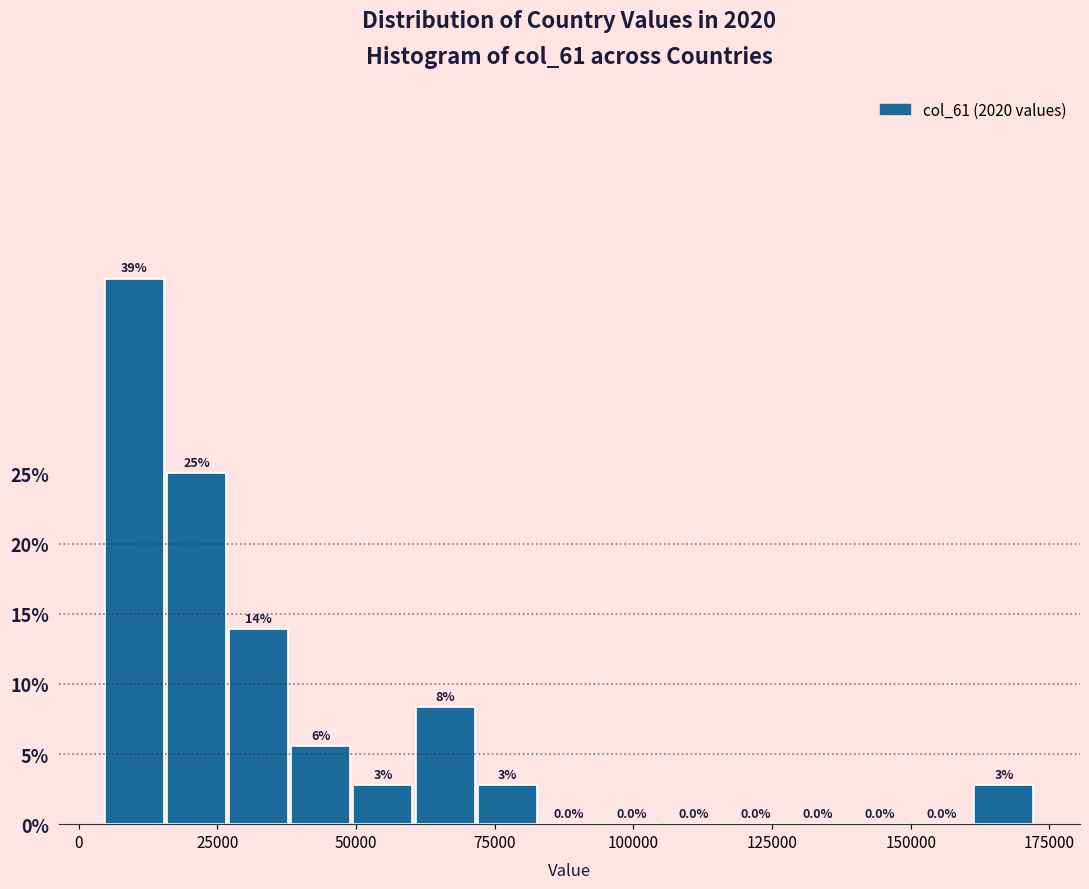

Read against the x-axis, roughly where is the centre of the tallest bar?

10000